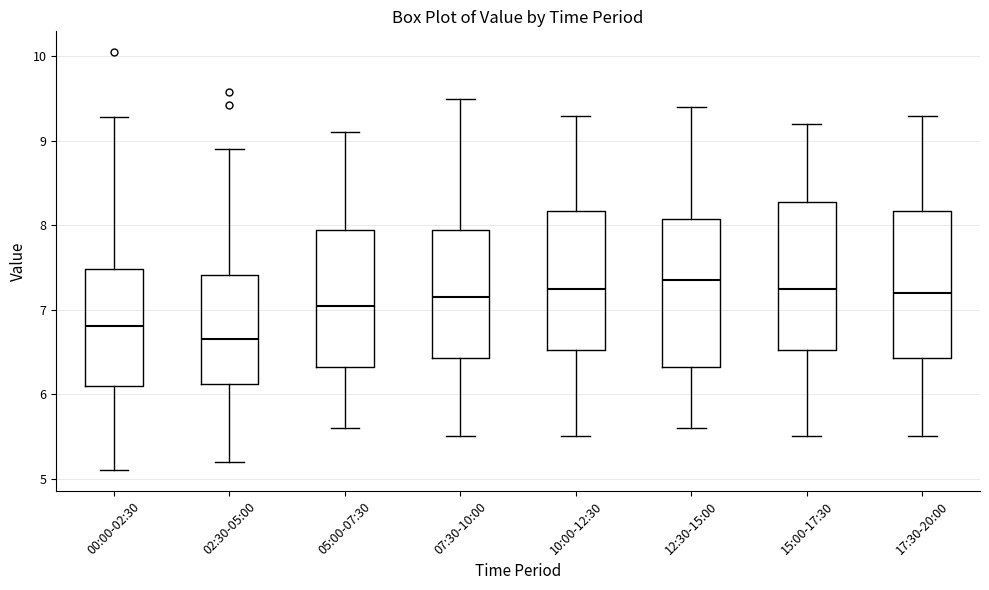

Reading left to right, read every box against the y-axis: the position of its median line, the range the box covers, and the ends of its whiskers. The values are not printed on the chart, so give them approximately, as read against the axis.

00:00-02:30: median 6.8, box 6.1 to 7.5, whiskers 5.1 to 9.3
02:30-05:00: median 6.7, box 6.1 to 7.4, whiskers 5.2 to 8.9
05:00-07:30: median 7.1, box 6.3 to 8.0, whiskers 5.6 to 9.1
07:30-10:00: median 7.2, box 6.4 to 8.0, whiskers 5.5 to 9.5
10:00-12:30: median 7.3, box 6.5 to 8.2, whiskers 5.5 to 9.3
12:30-15:00: median 7.4, box 6.3 to 8.1, whiskers 5.6 to 9.4
15:00-17:30: median 7.3, box 6.5 to 8.3, whiskers 5.5 to 9.2
17:30-20:00: median 7.2, box 6.4 to 8.2, whiskers 5.5 to 9.3